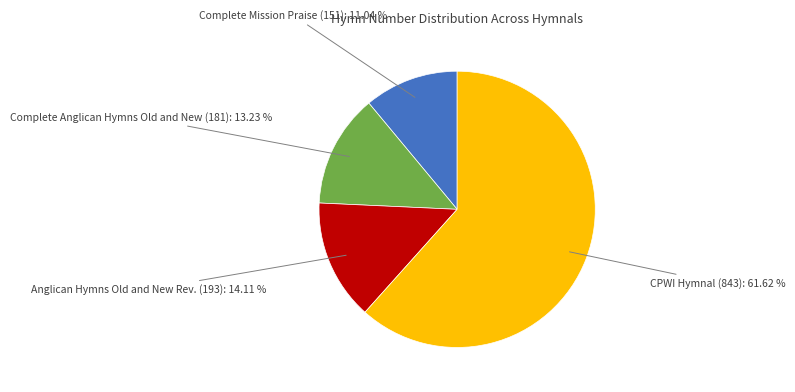

Does Anglican Hymns Old and New Rev. (193) account for over 50% of the chart?

No